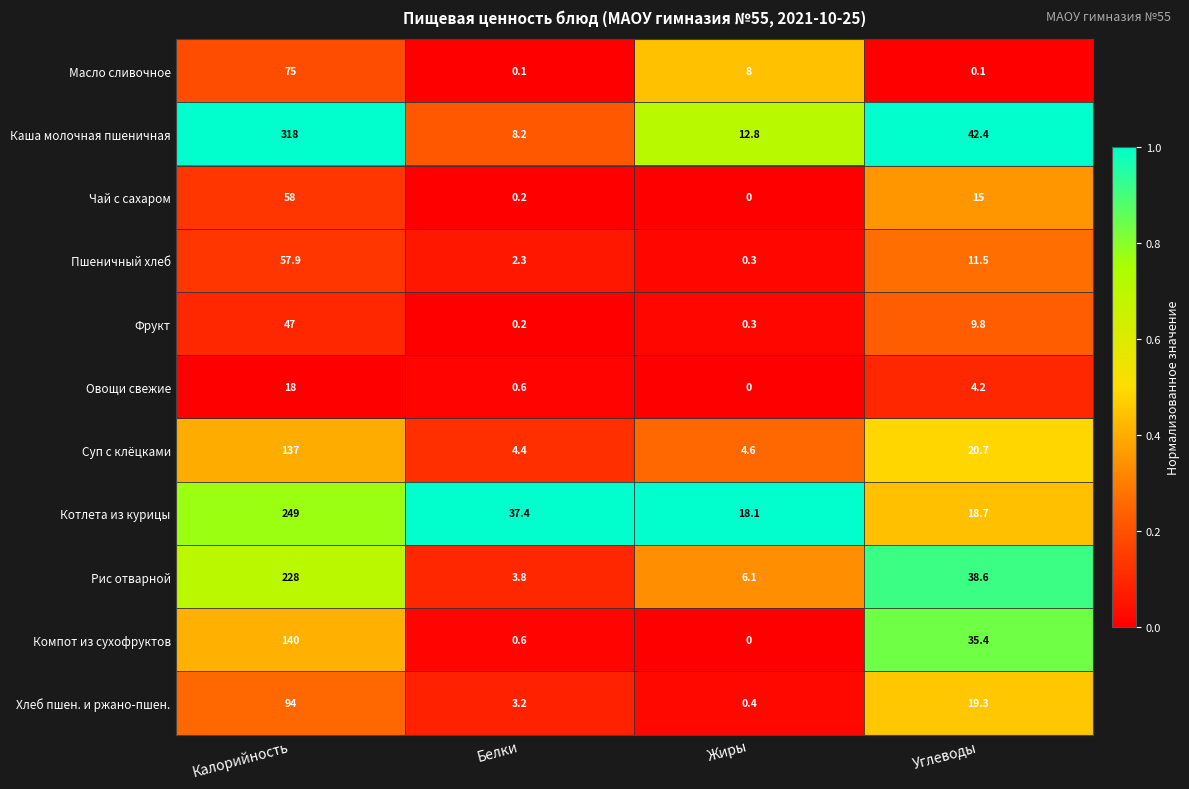

Is it true that Овощи свежие equals -8.8 at Жиры?

False